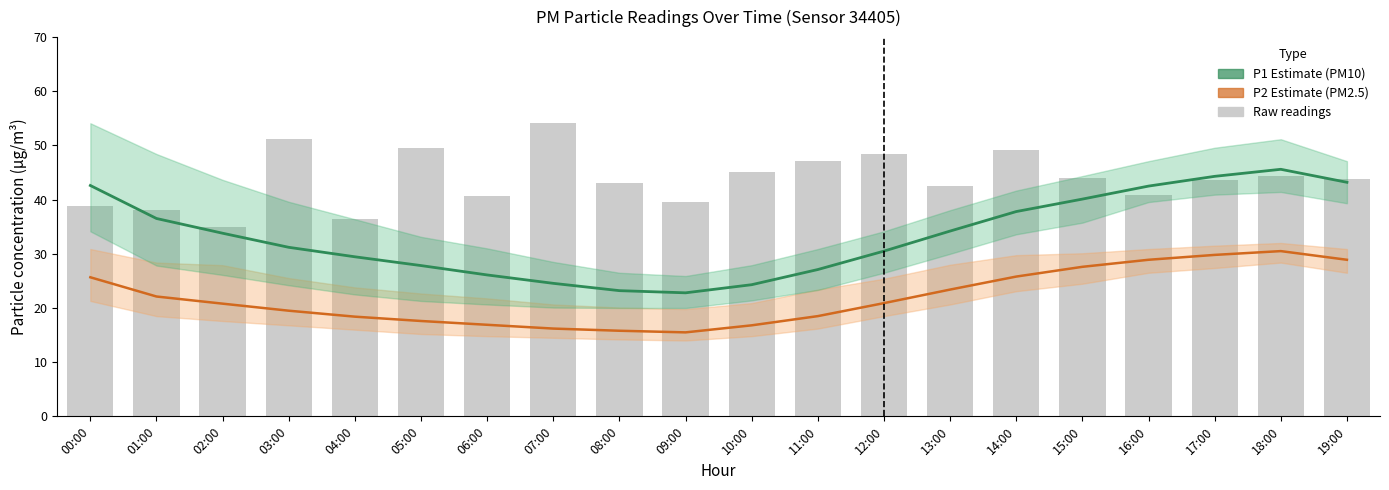

What is the minimum value shown in the chart?

15.5